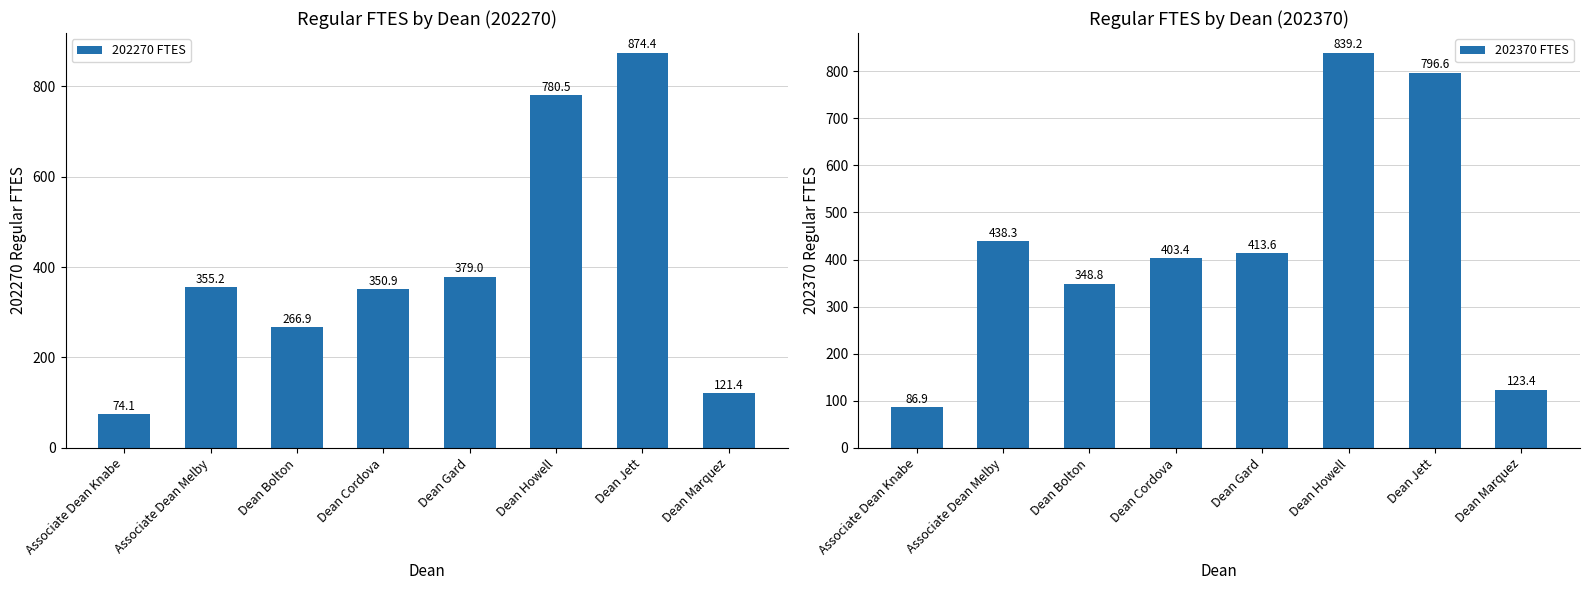

Where does the 202270 FTES series first go above 355?

Associate Dean Melby